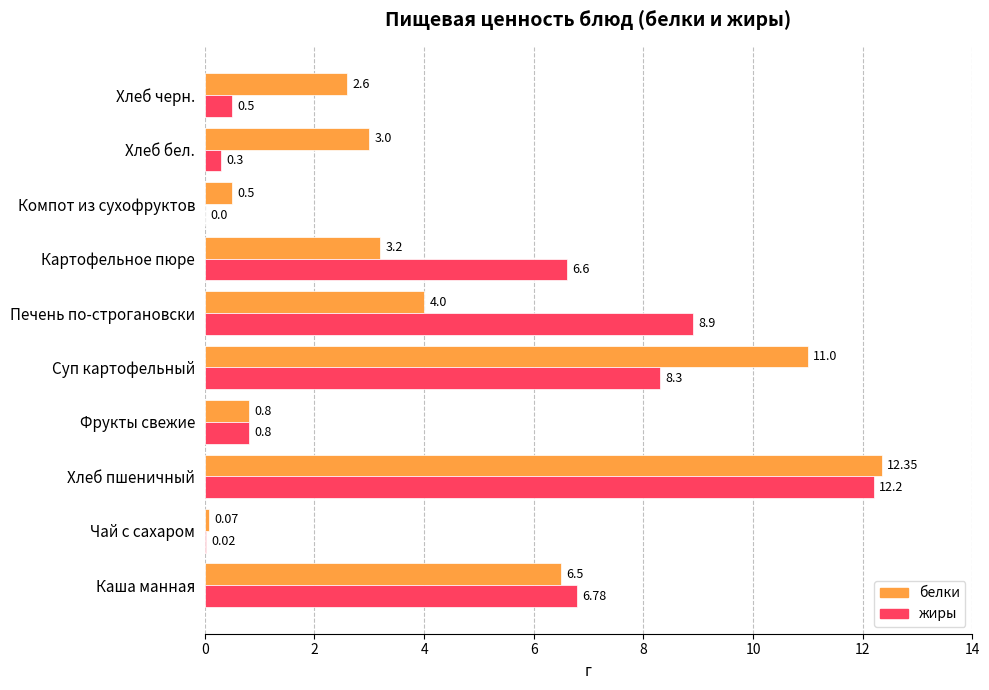

Where is жиры nearest to the value 6?

Картофельное пюре